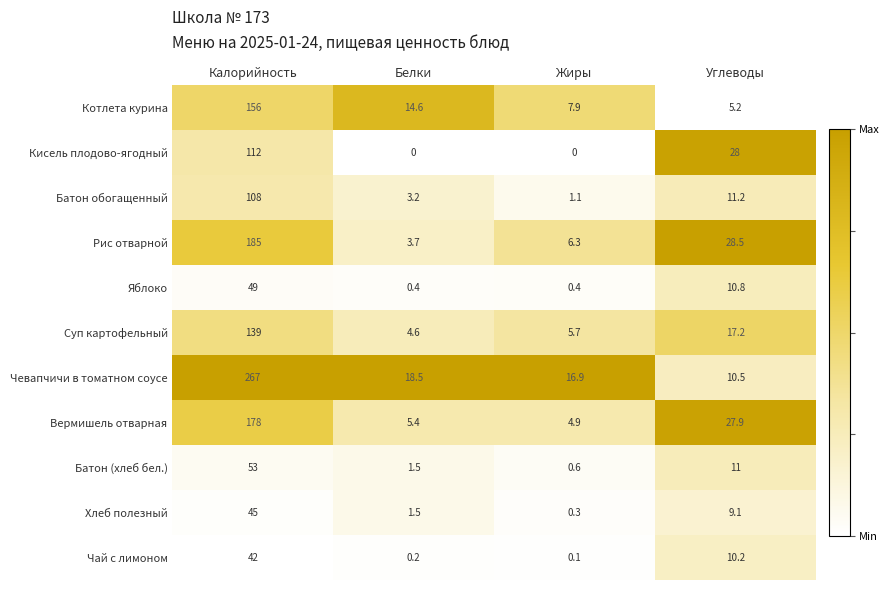

At which label is Хлеб полезный closest to 22?

Углеводы